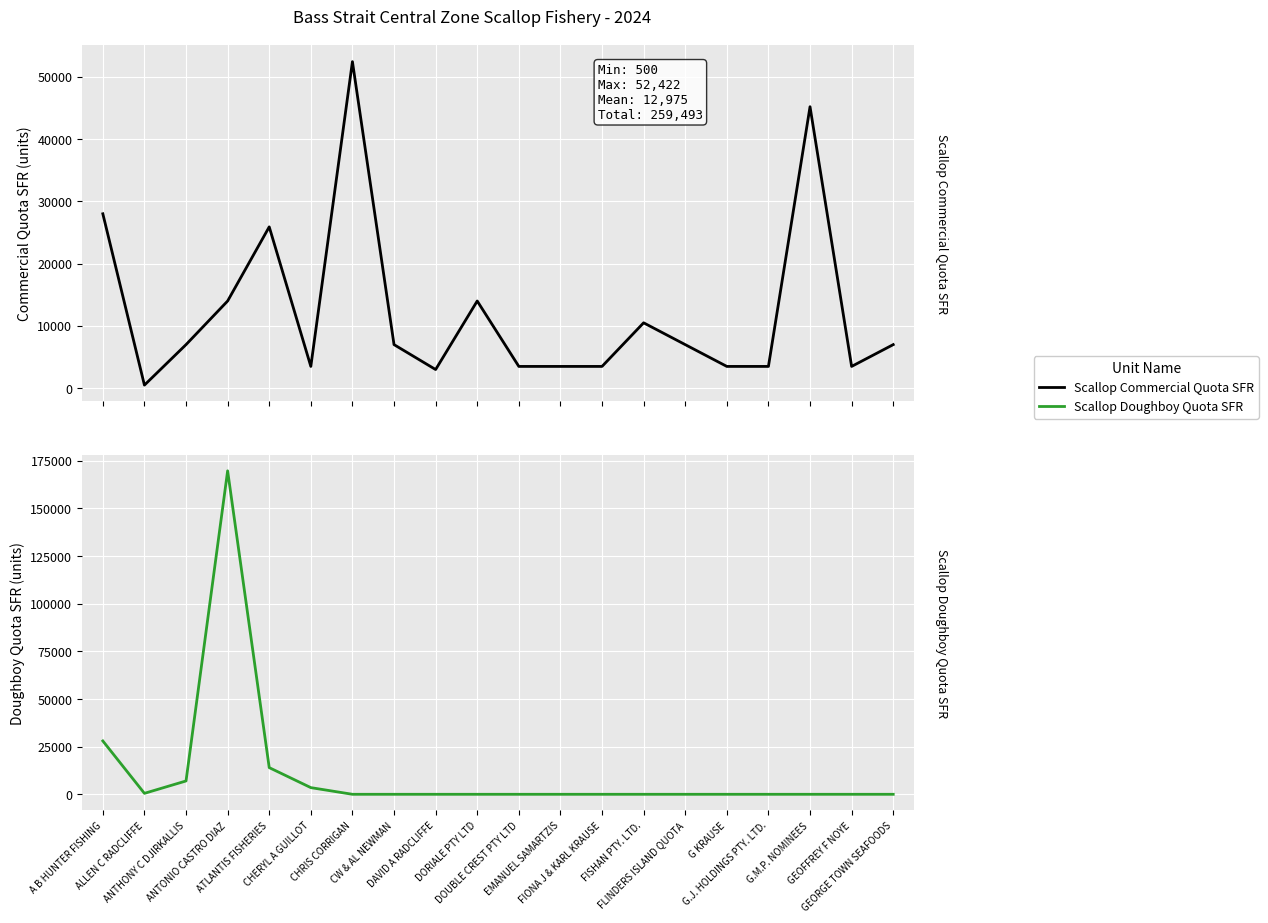

Which has a higher value, G.M.P. NOMINEES or GEOFFREY F NOYE?

G.M.P. NOMINEES